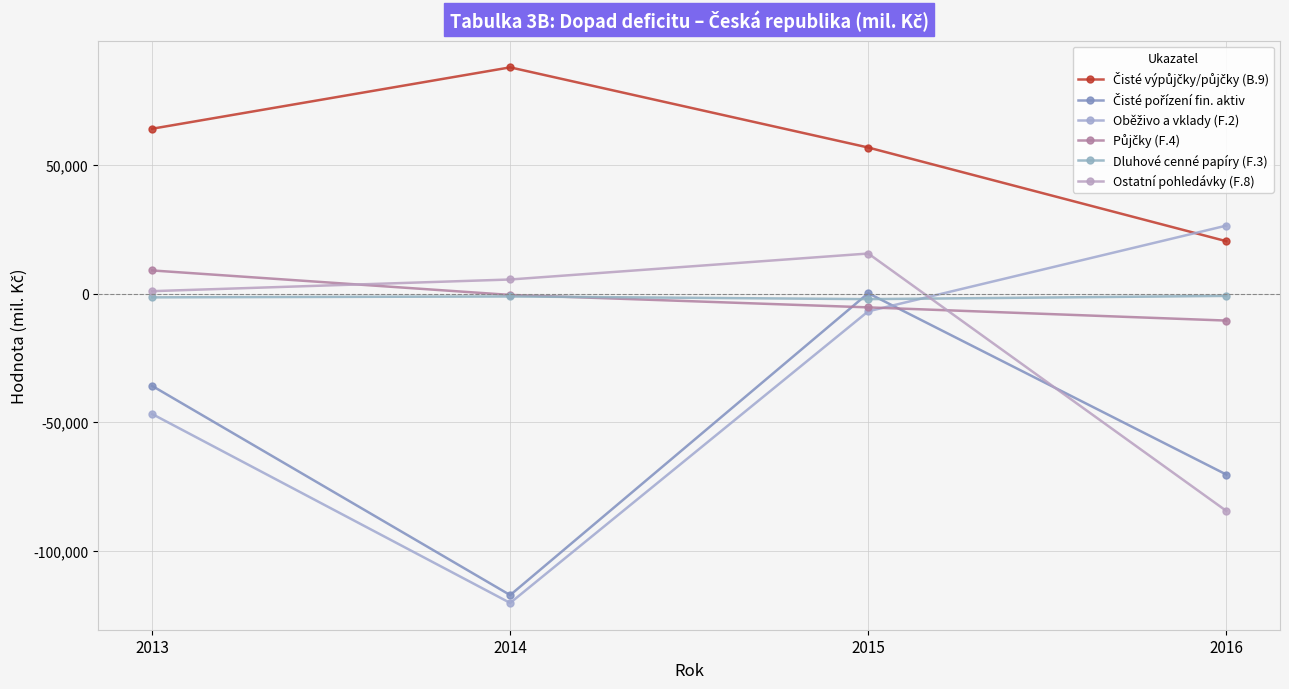

Is it true that Oběživo a vklady (F.2) equals 26466 at 2016?

True